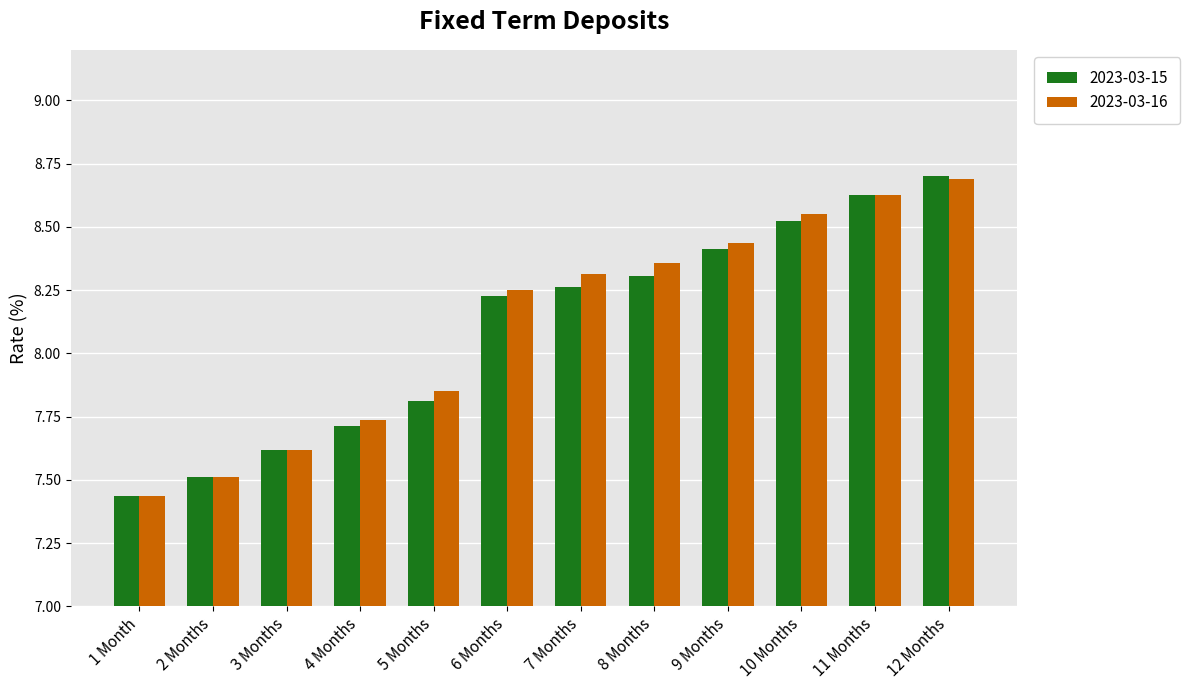

Which series changed the most between 2 Months and 9 Months?

2023-03-16